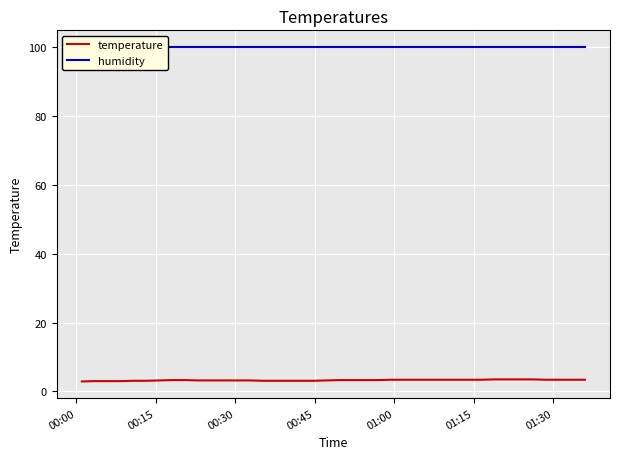

True or false: humidity and temperature cross at least once.

False